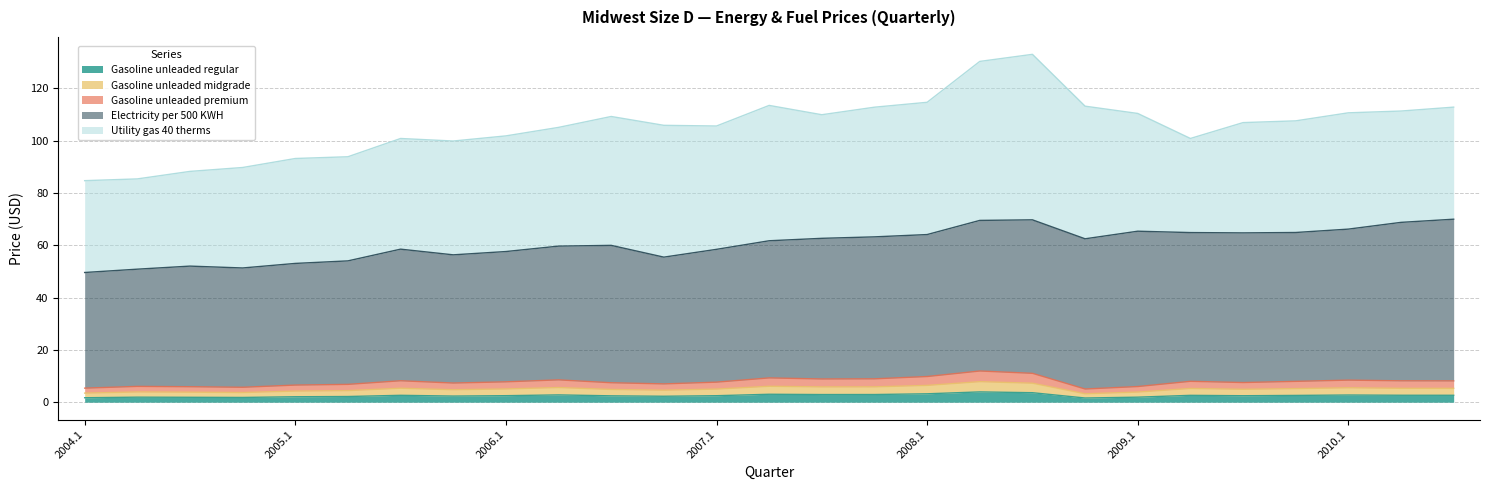

What is the value of the Gasoline unleaded regular point at the 14th from the left?

3.0